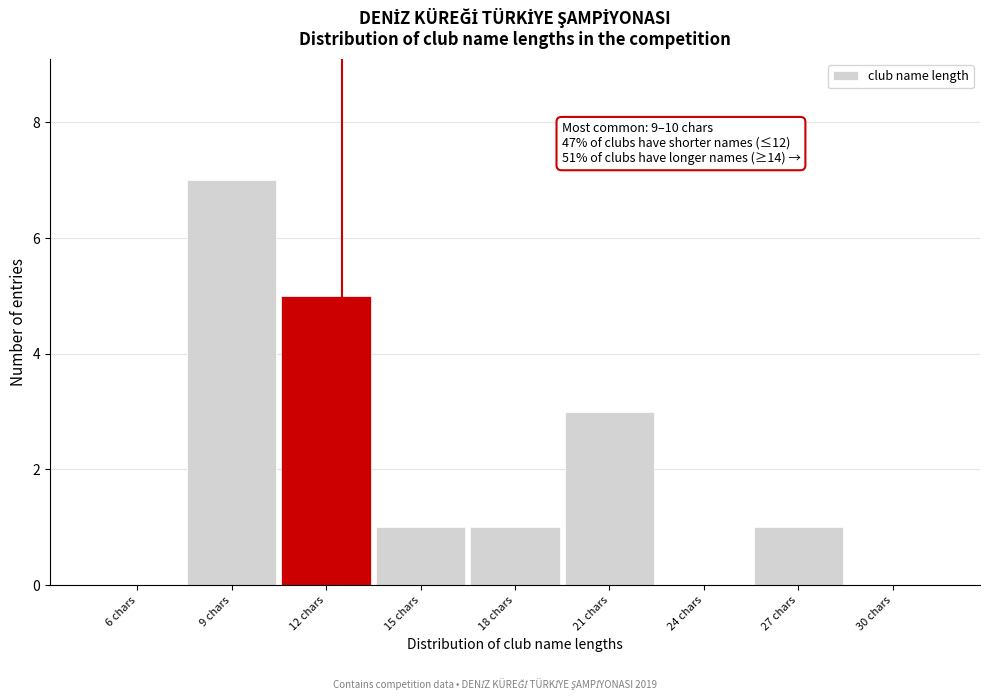

Reading right to left, list all the values displayed in this chart.

30 chars=0	27 chars=1	24 chars=0	21 chars=3	18 chars=1	15 chars=1	12 chars=5	9 chars=7	6 chars=0